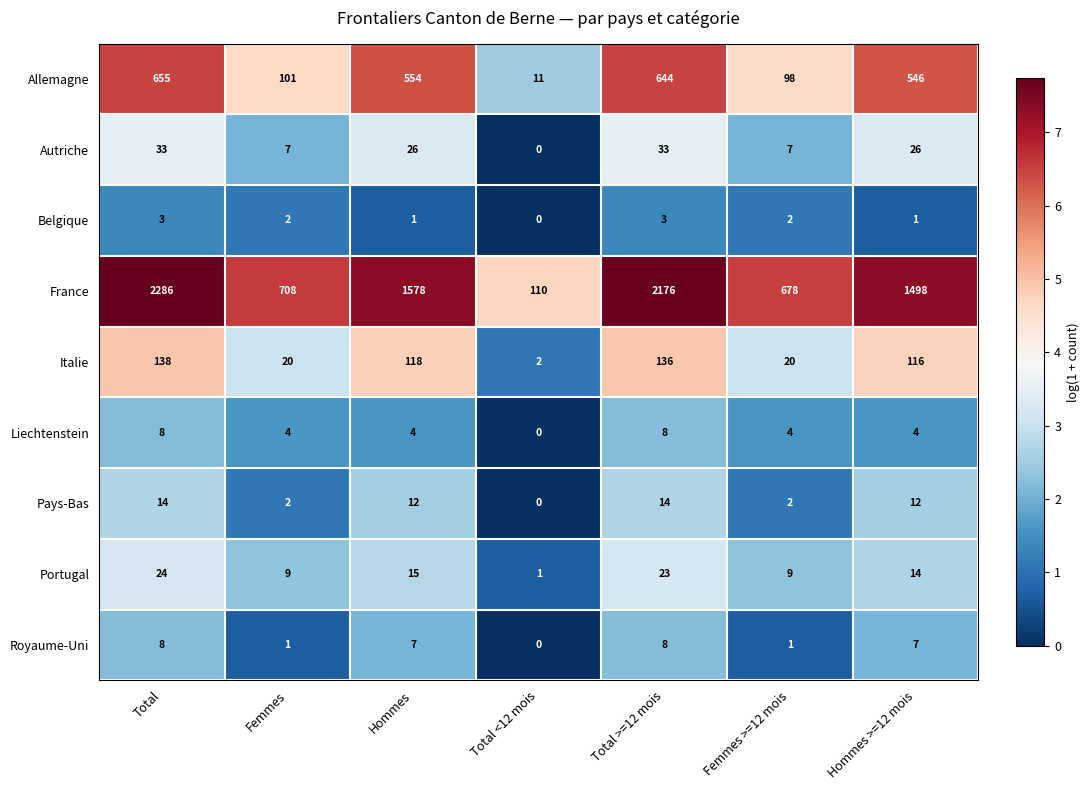

How many distinct data groups are displayed?

9